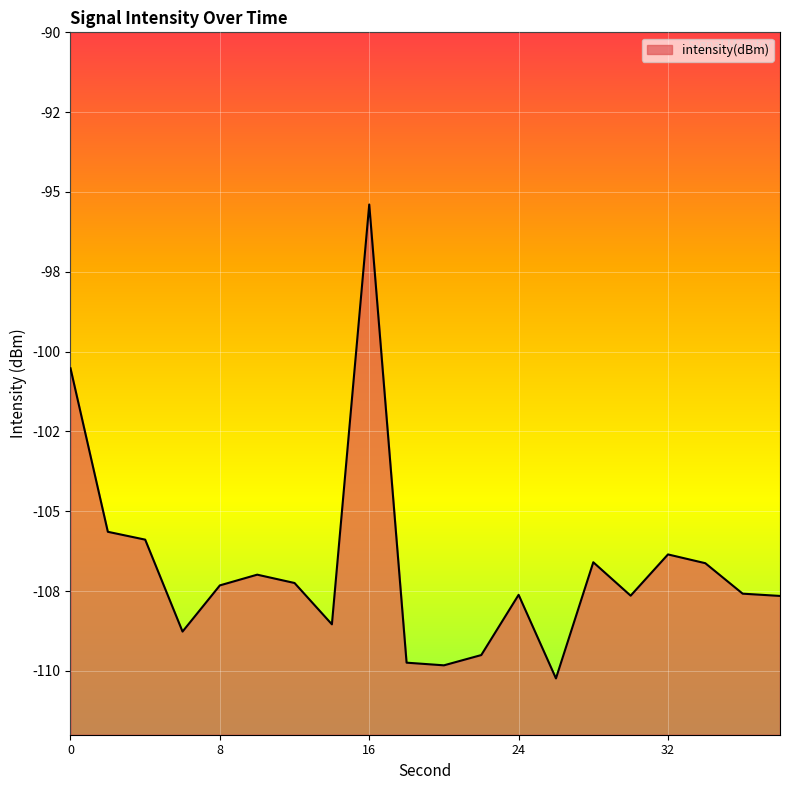

What is the difference between the maximum and minimum values?

14.8